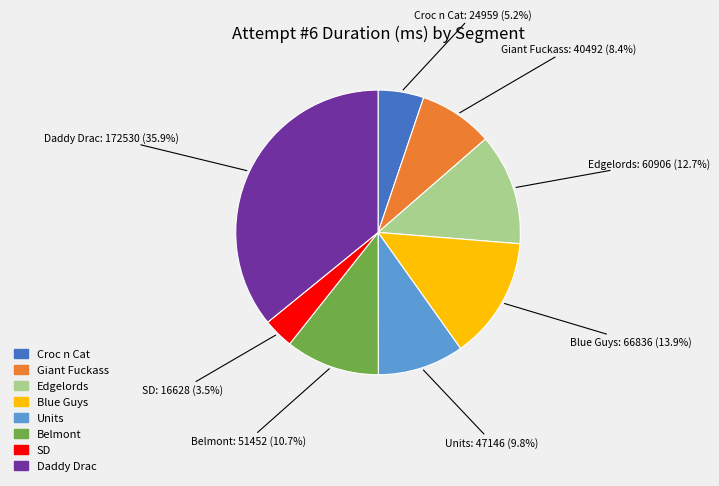

Is there any slice that represents more than half of the pie?

No